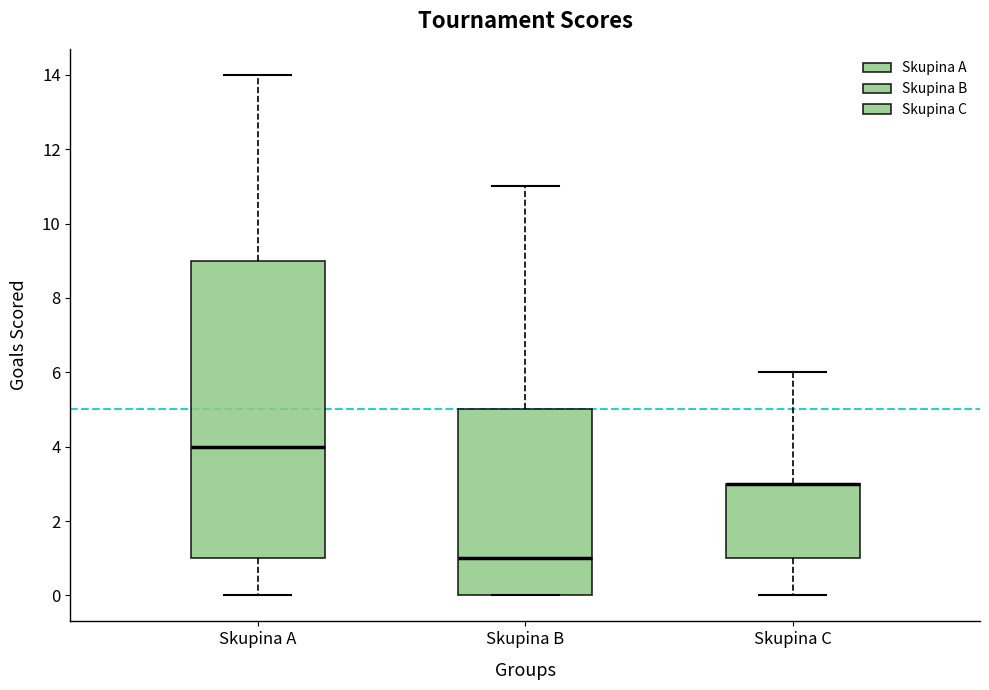

Reading left to right, read every box against the y-axis: the position of its median line, the range the box covers, and the ends of its whiskers. The values are not printed on the chart, so give them approximately, as read against the axis.

Skupina A: median 4, box 1 to 9, whiskers 0 to 14
Skupina B: median 1, box 0 to 5, whiskers 0 to 11
Skupina C: median 3 (drawn on the box's upper edge), box 1 to 3, whiskers 0 to 6